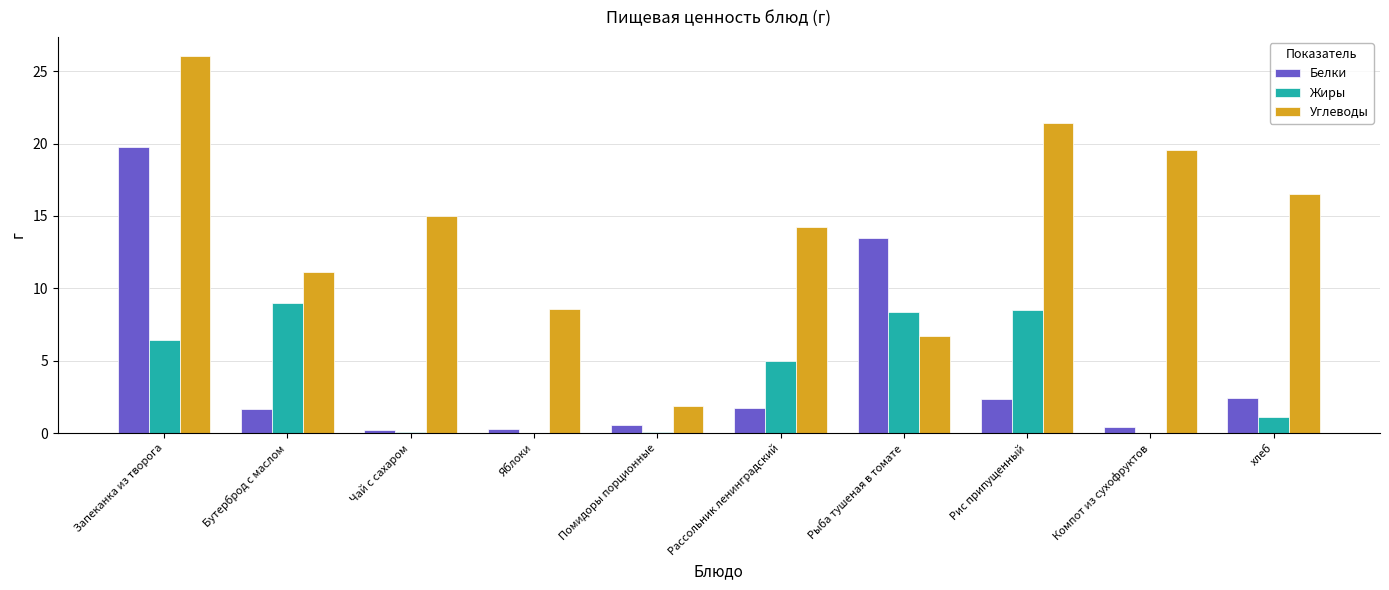

At which label does Жиры first exceed 4?

Запеканка из творога